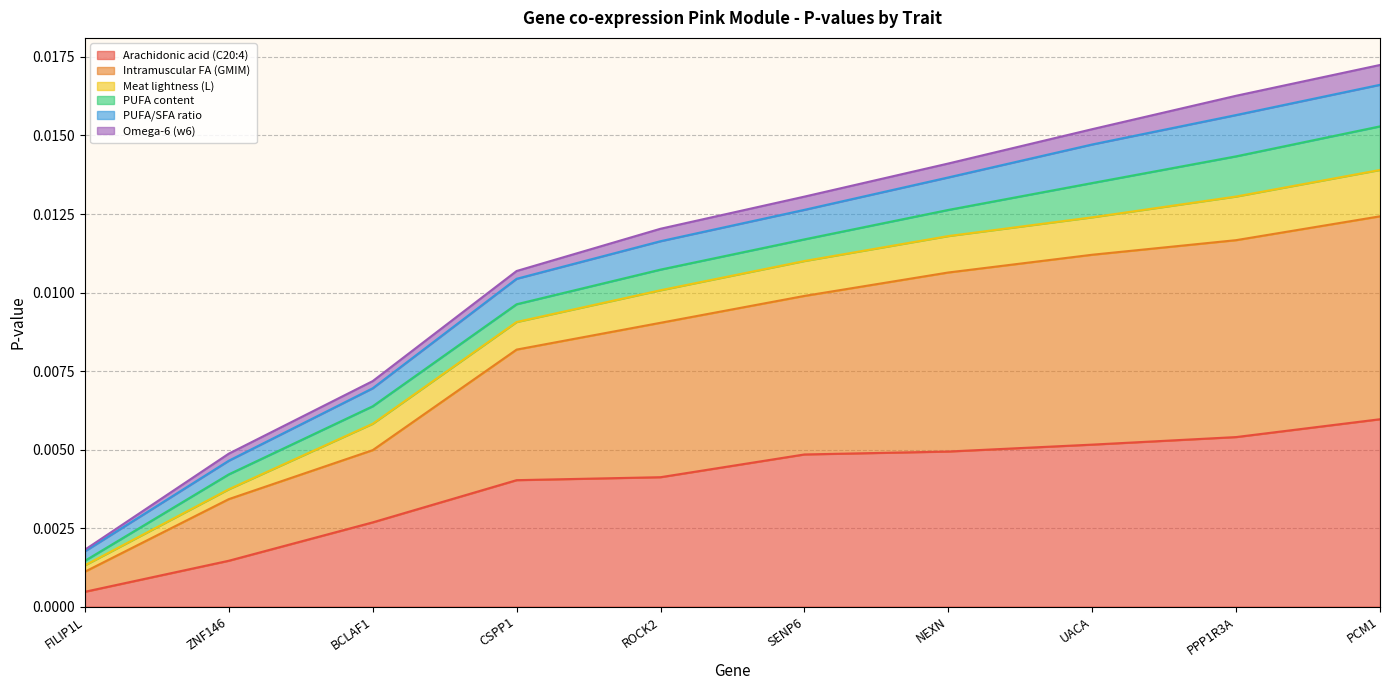

Which category has the highest value in the Arachidonic acid (C20:4) series?

PCM1